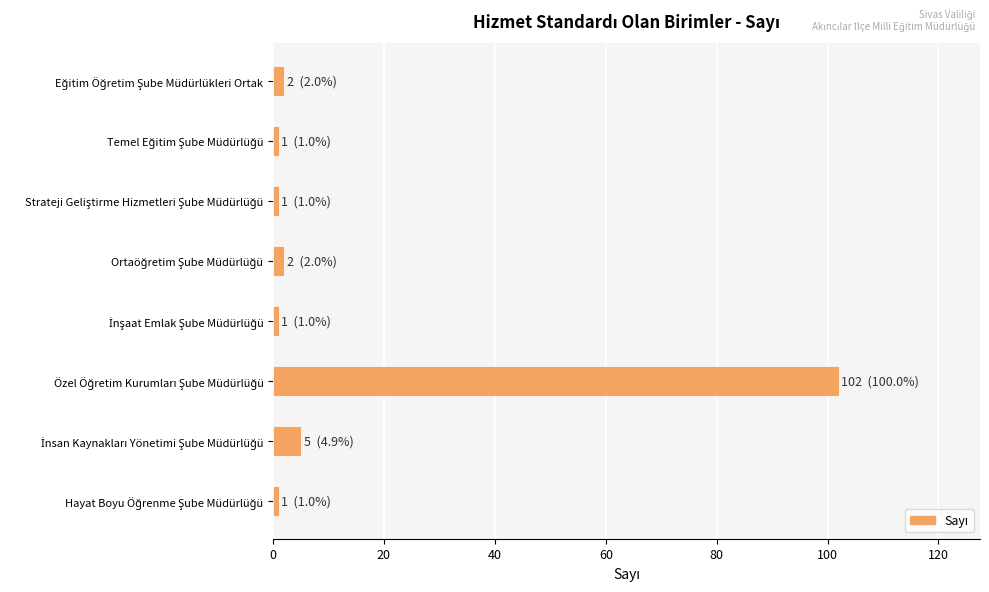

What is the greatest value displayed?

102